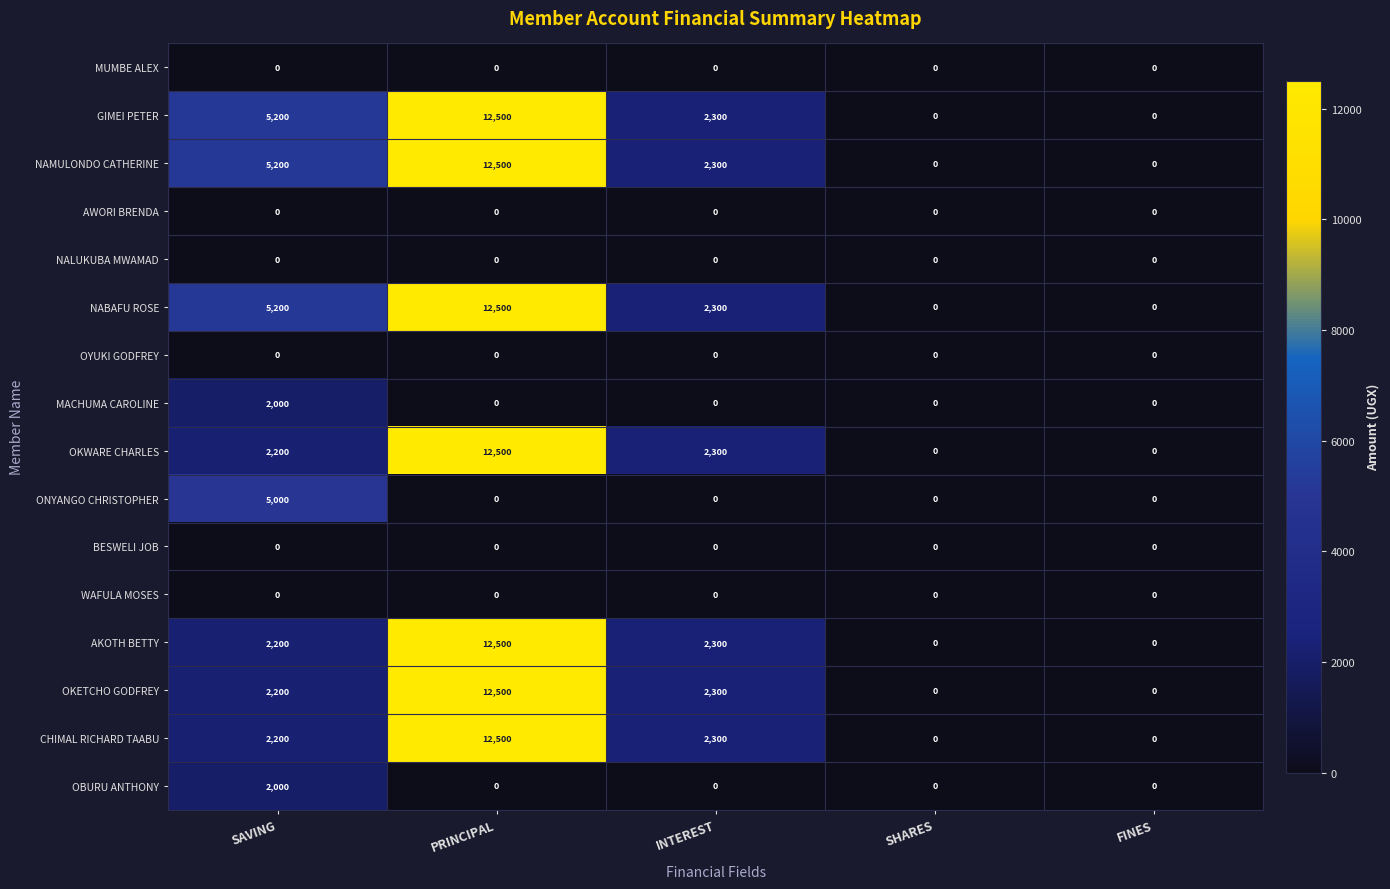

How many values in GIMEI PETER are above zero?

3